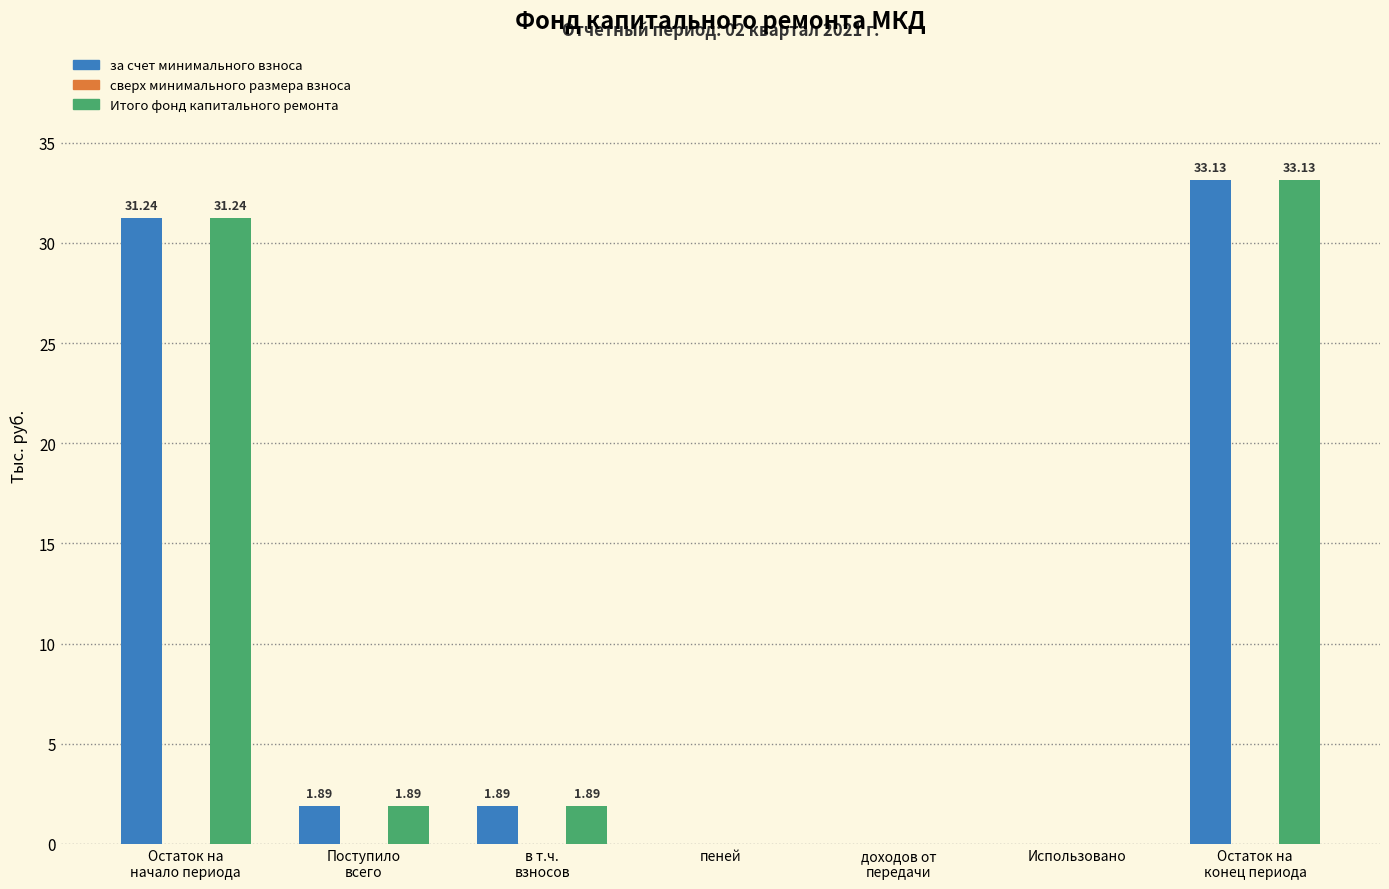

Does the chart contain stacked bars?

No